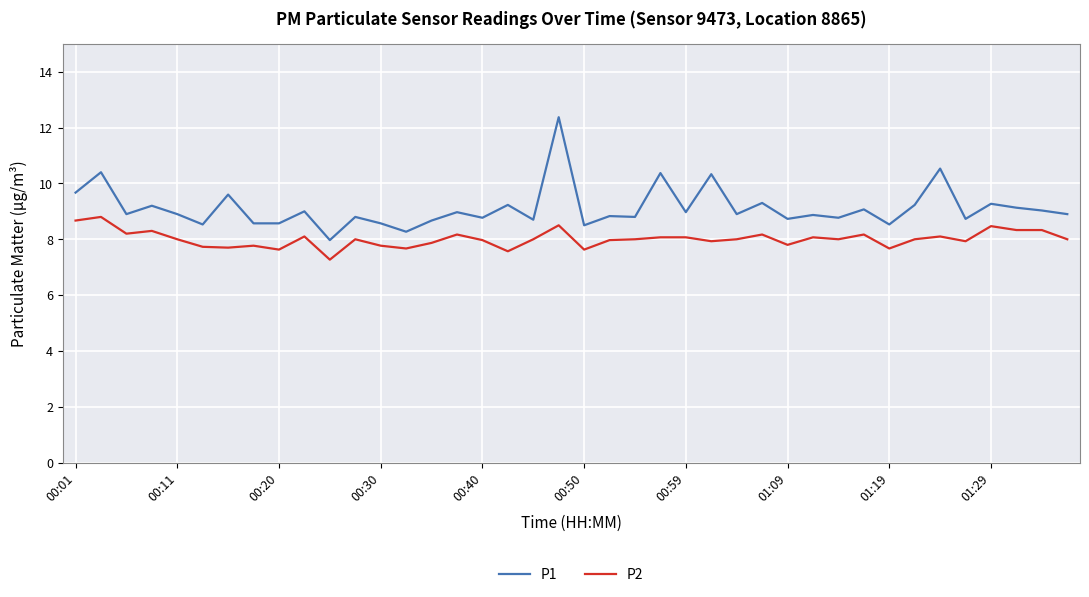

How many values in the P1 series exceed 8?

39